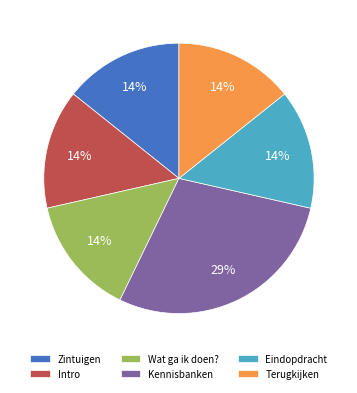

Does Zintuigen represent more than half of the total?

No